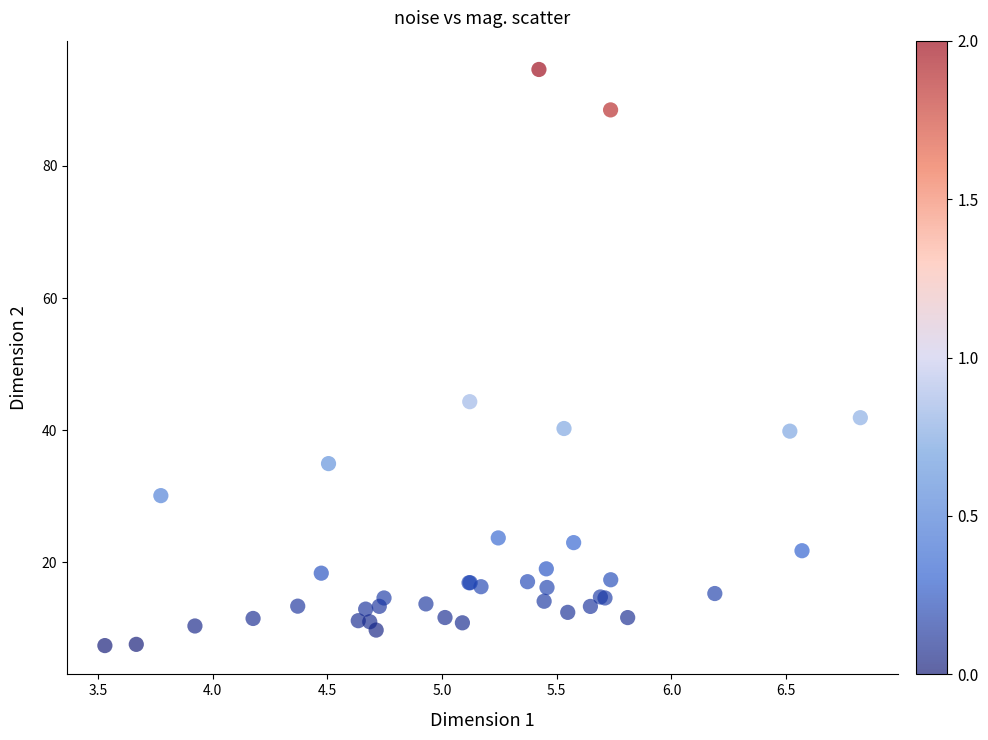

What Y value in the scatter plot is closest to 51?

44.3